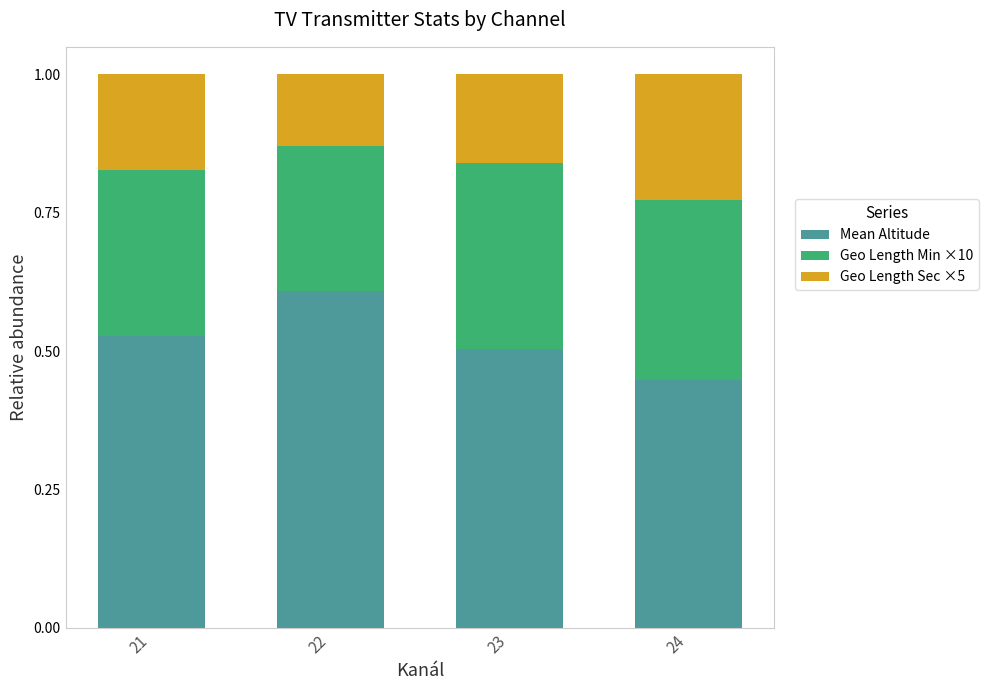

How many bars are there in total?

4